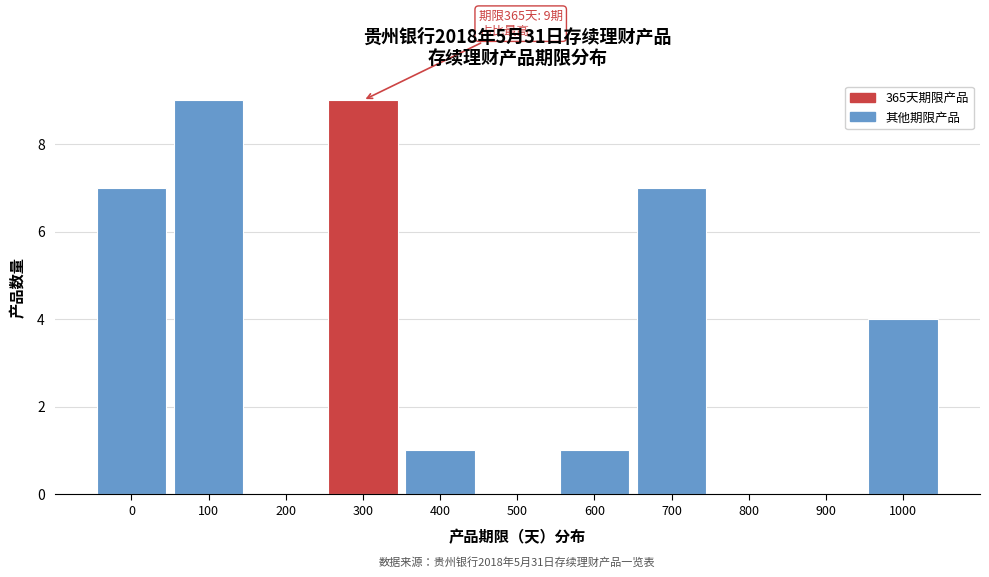

Reading right to left, list all the values displayed in this chart.

1000=4	900=0	800=0	700=7	600=1	500=0	400=1	300=9	200=0	100=9	0=7